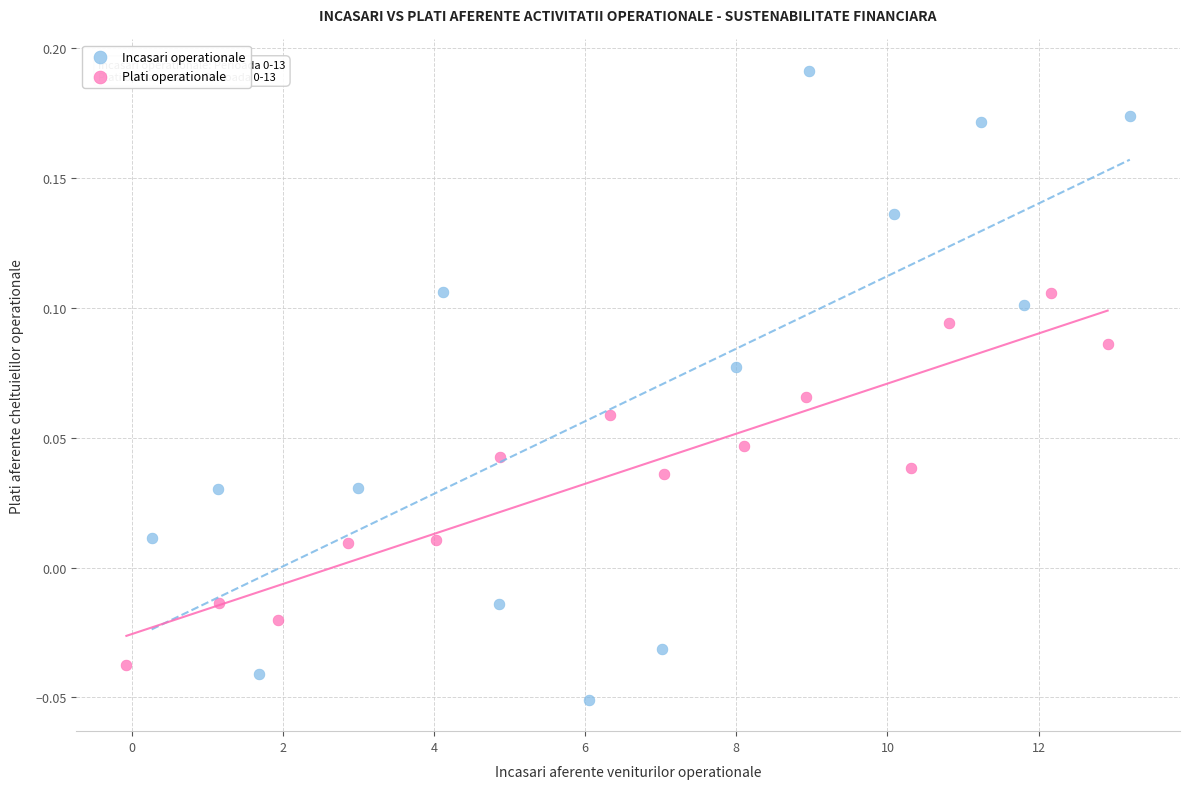

Which series contains the lowest Y value?

Incasari operationale